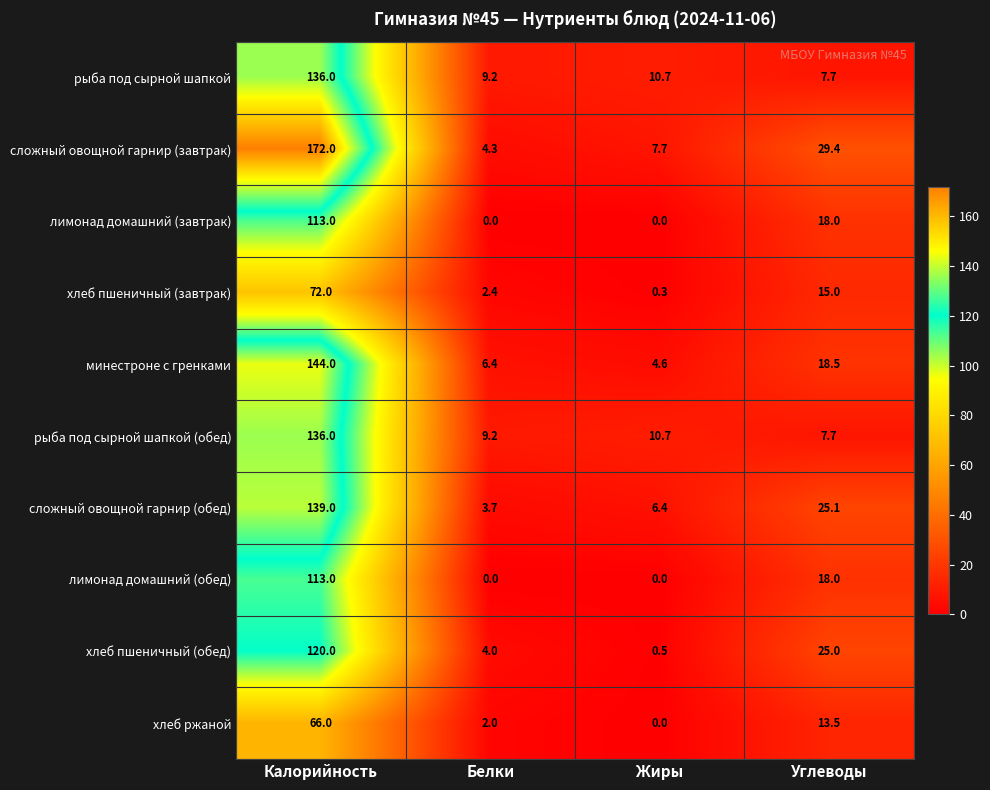

The value of минестроне с гренками at Углеводы is 26.1. True or false?

False